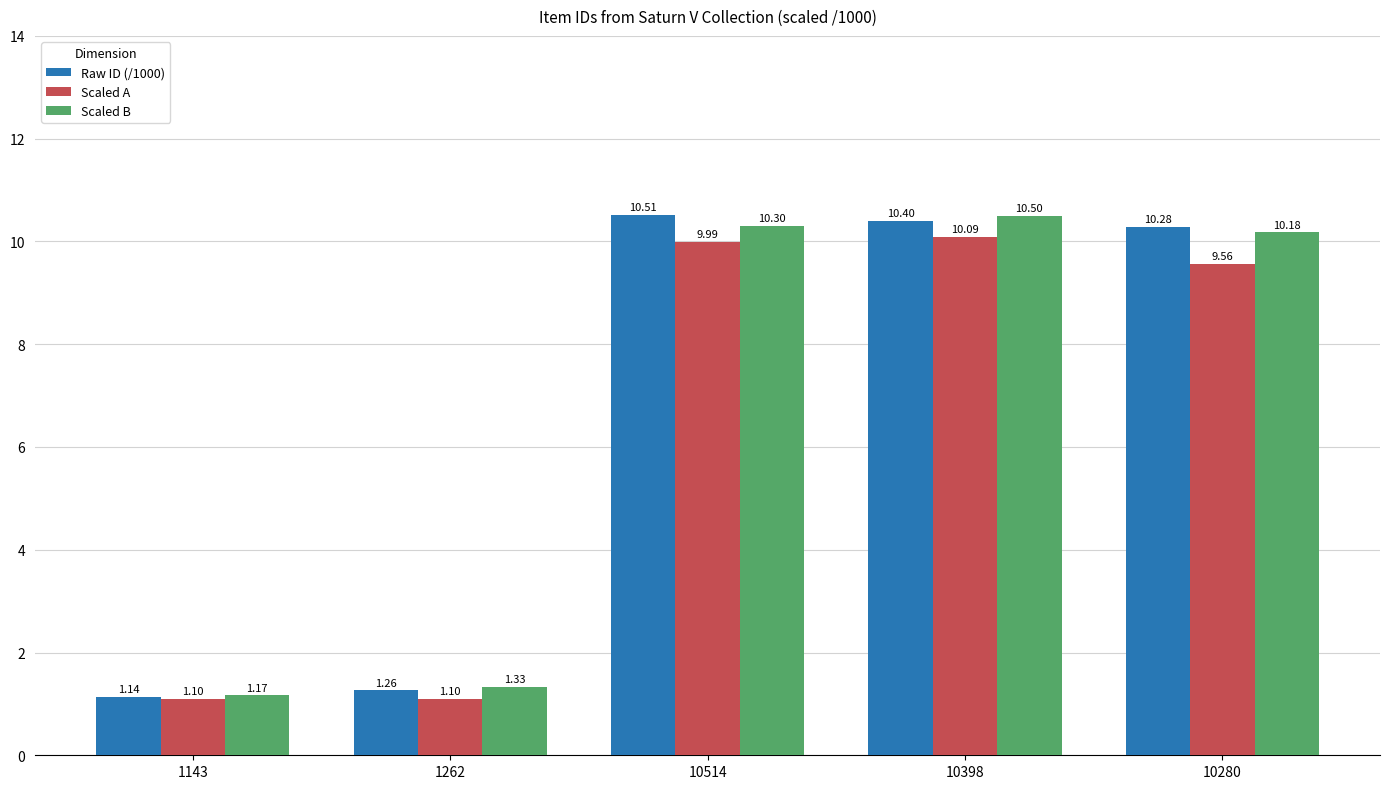

At which category is the sum across all series the highest?

10398